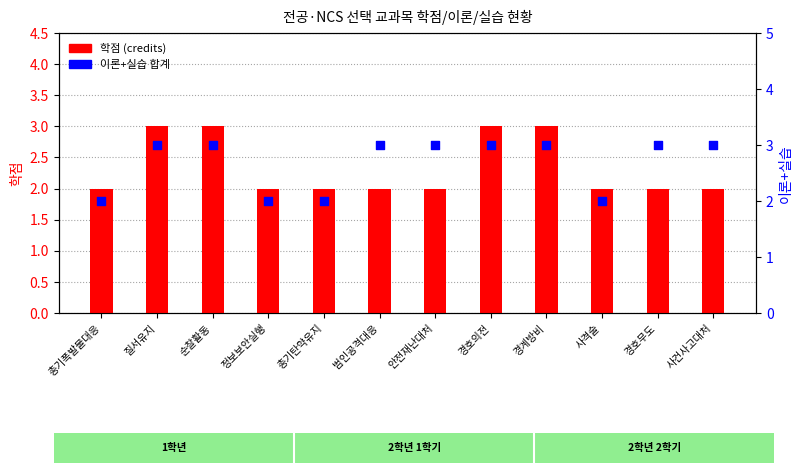

Is the value of 학점 (credits) at 총기폭발물대응 greater than the value of 이론+실습 합계 at 경호무도?

No